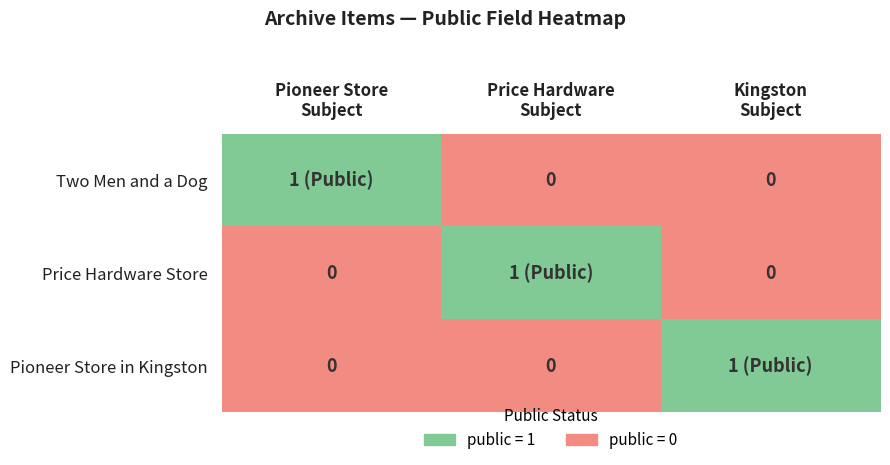

What is the maximum value shown in the chart?

1